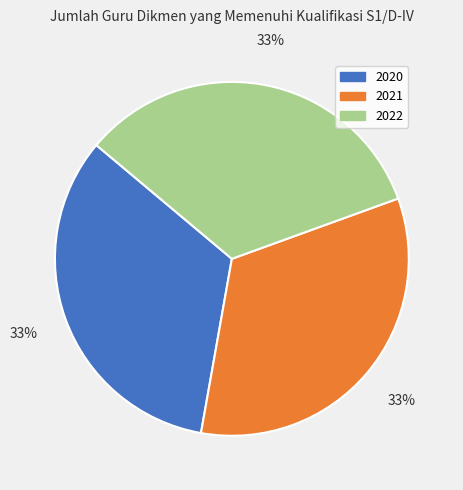

Is the sum of 2021 and 2020 greater than half?

Yes